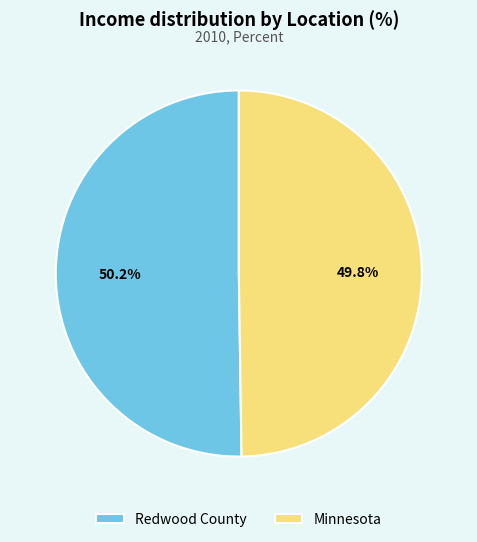

What percentage do Minnesota and Redwood County together represent?

100.0%